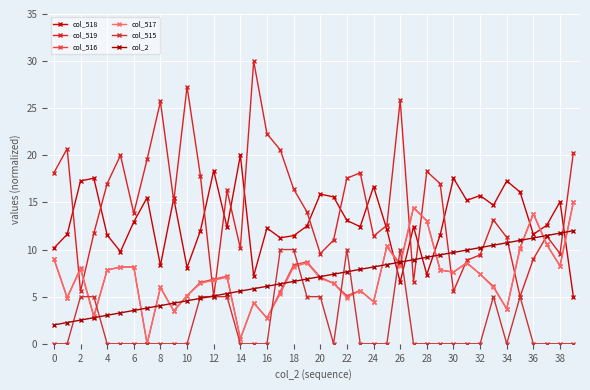

True or false: col_515 has more than 2 interior local peaks.

True